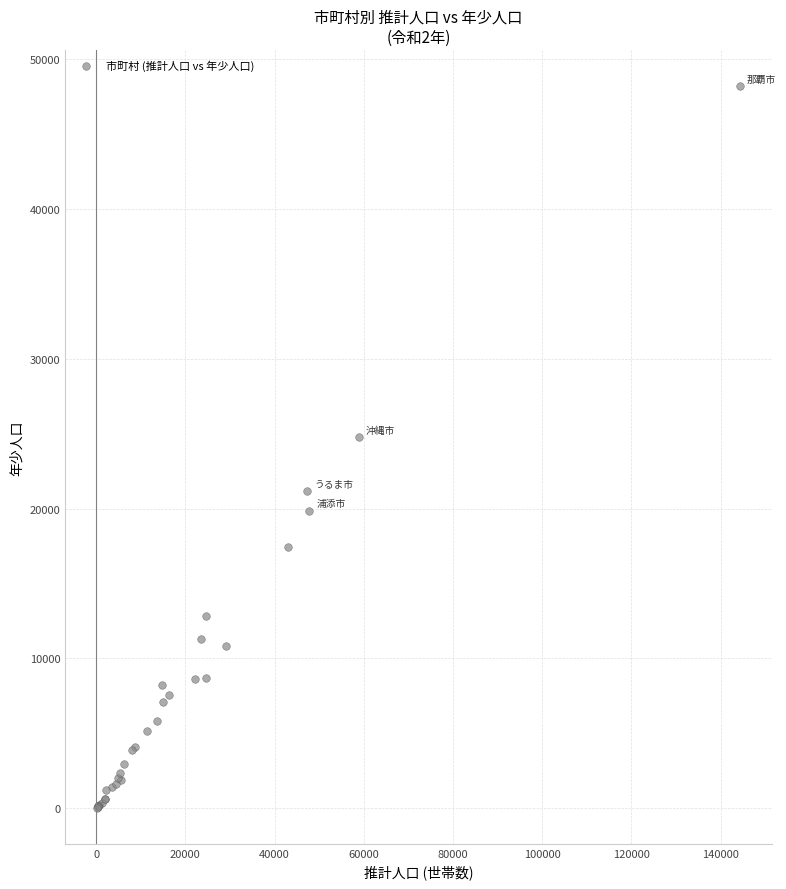

What Y value in the scatter plot is closest to 24126?

24781